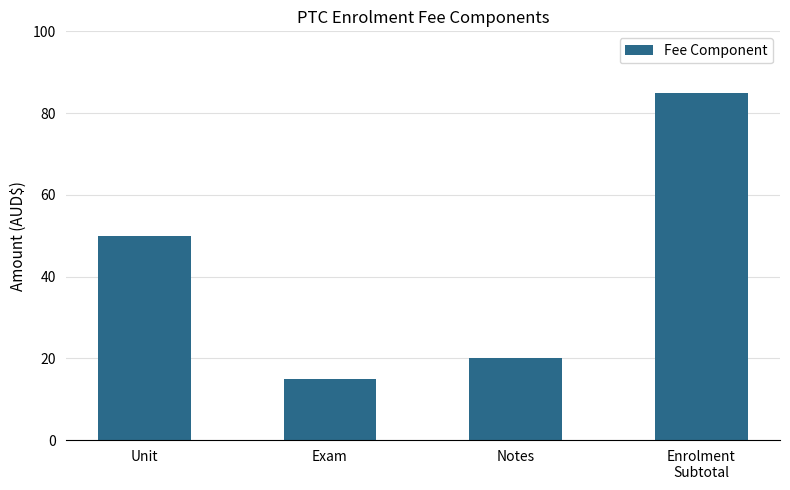

Between Enrolment
Subtotal and Exam, which is larger?

Enrolment
Subtotal